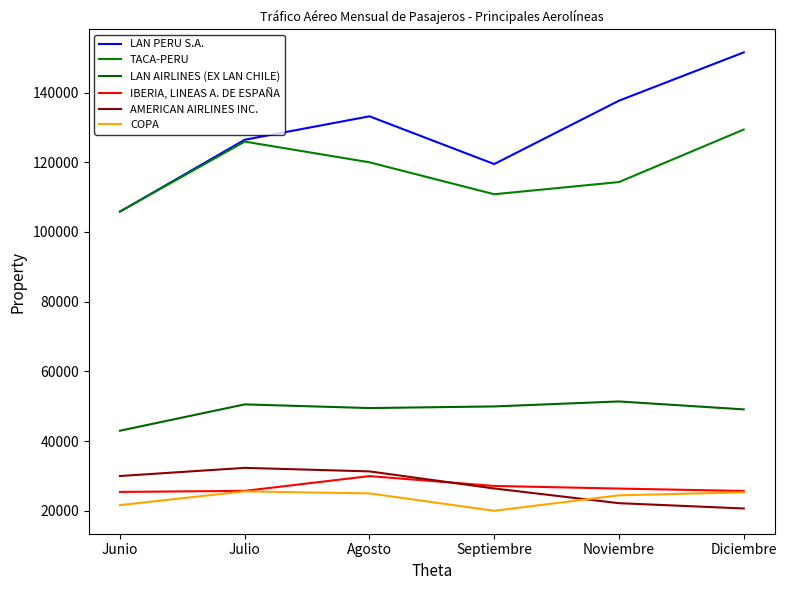

Reading left to right, list all the values displayed in this chart.

LAN PERU S.A.: 105837	126473	133200	119495	137689	151546
TACA-PERU: 105875	125947	119997	110836	114330	129406
LAN AIRLINES (EX LAN CHILE): 42963	50524	49465	49933	51363	49086
IBERIA, LINEAS A. DE ESPAÑA: 25393	25699	29938	27111	26357	25670
AMERICAN AIRLINES INC.: 29964	32304	31287	26383	22164	20646
COPA: 21614	25546	24974	19978	24423	25269